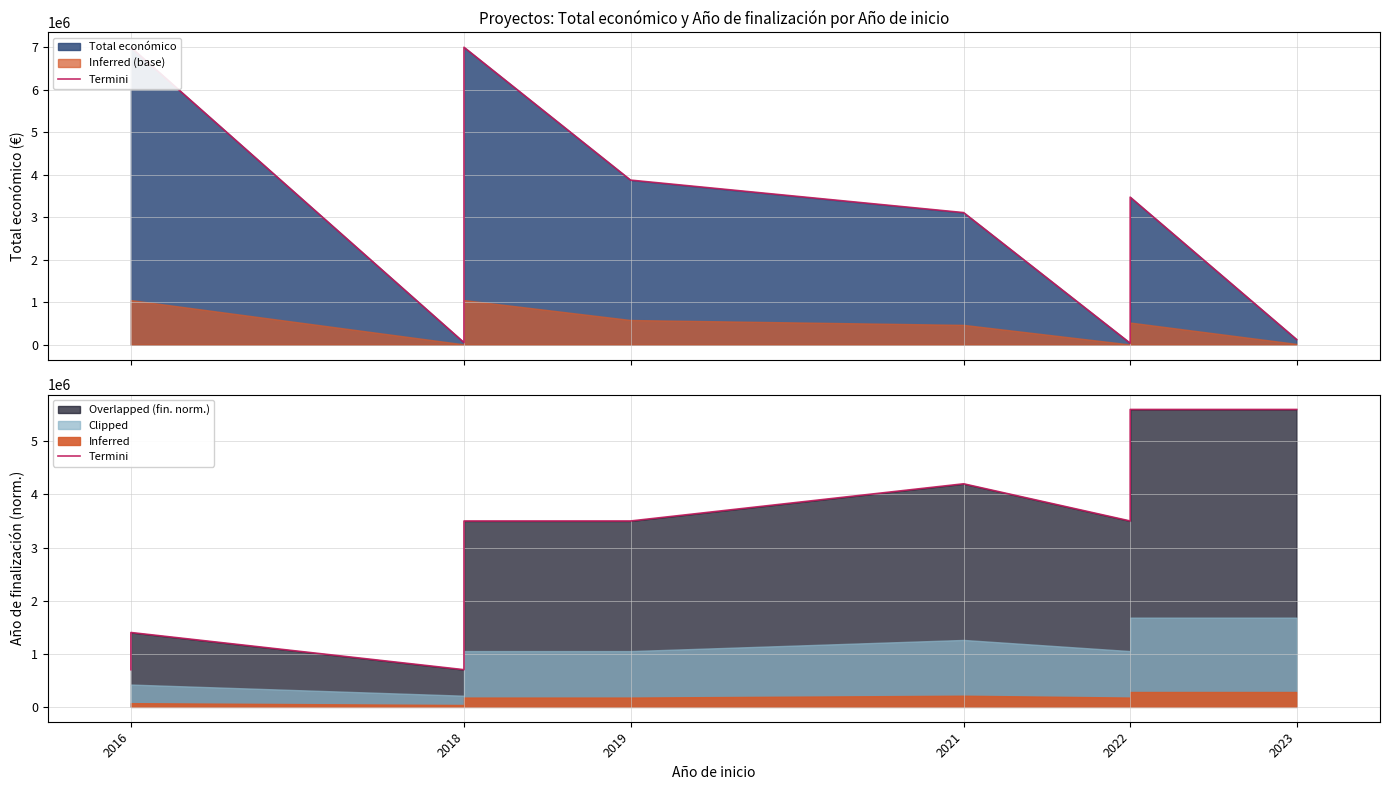

The value at 2016 is 279892.3. True or false?

False